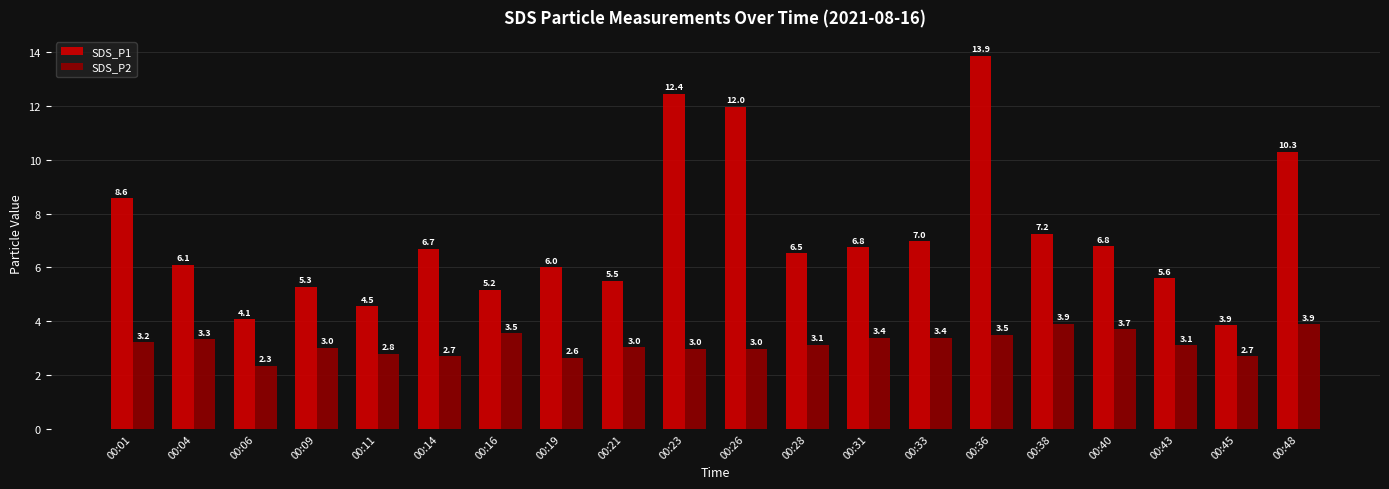

What is the difference between the maximum and minimum values in the SDS_P1 series?

10.0